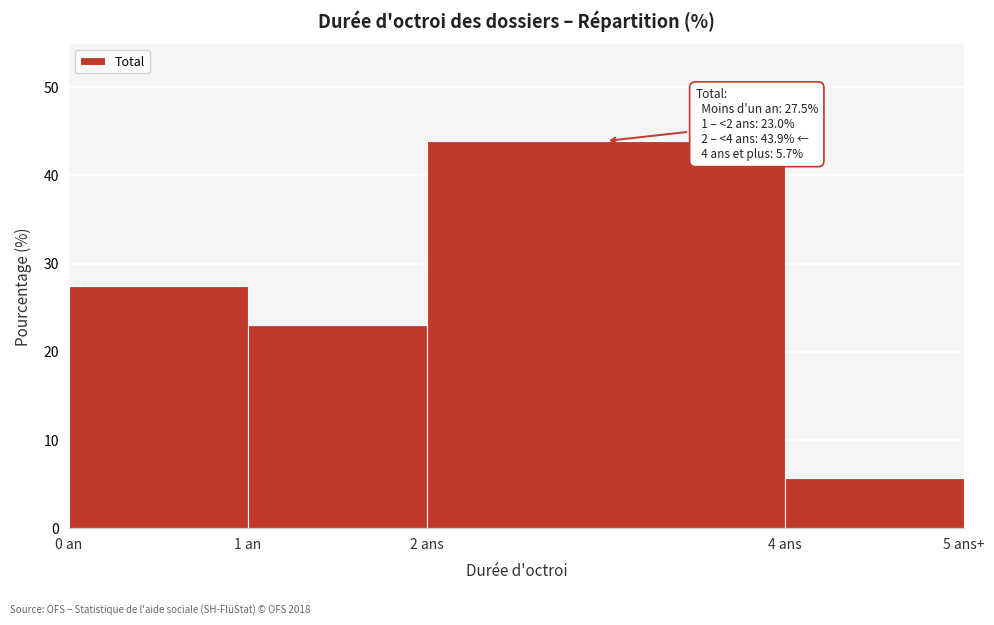

Reading right to left, transcribe all the data shown in this chart.

5.7	43.9	23.0	27.5